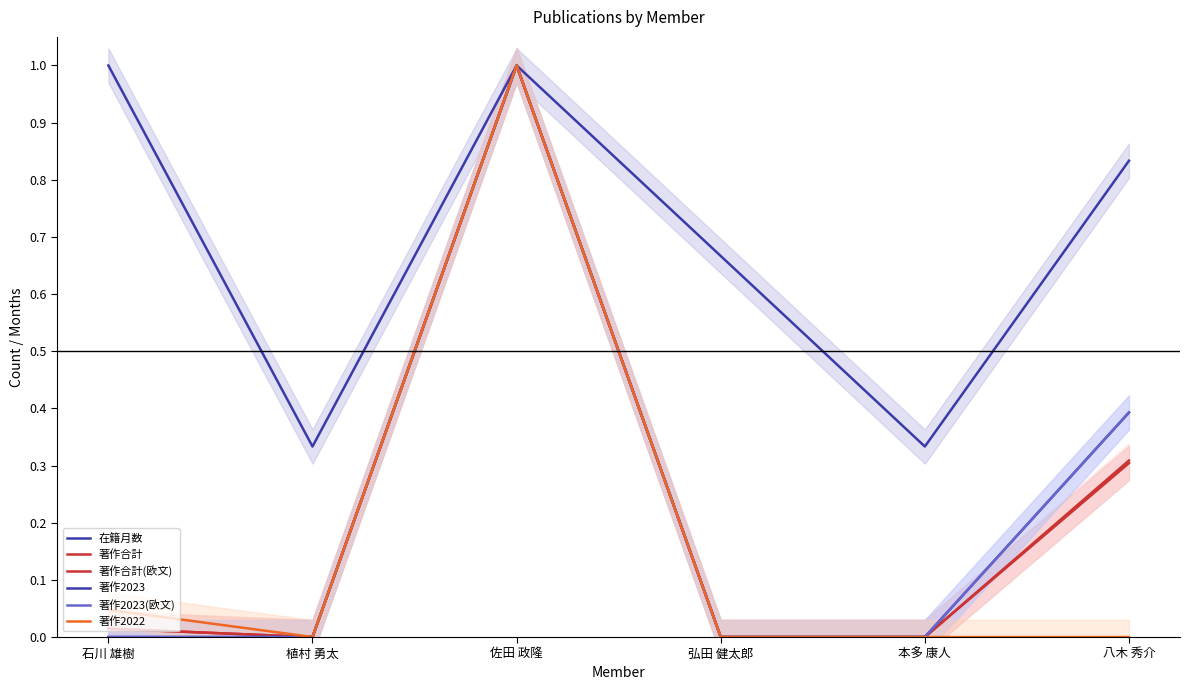

Which series has the largest total across all categories?

在籍月数